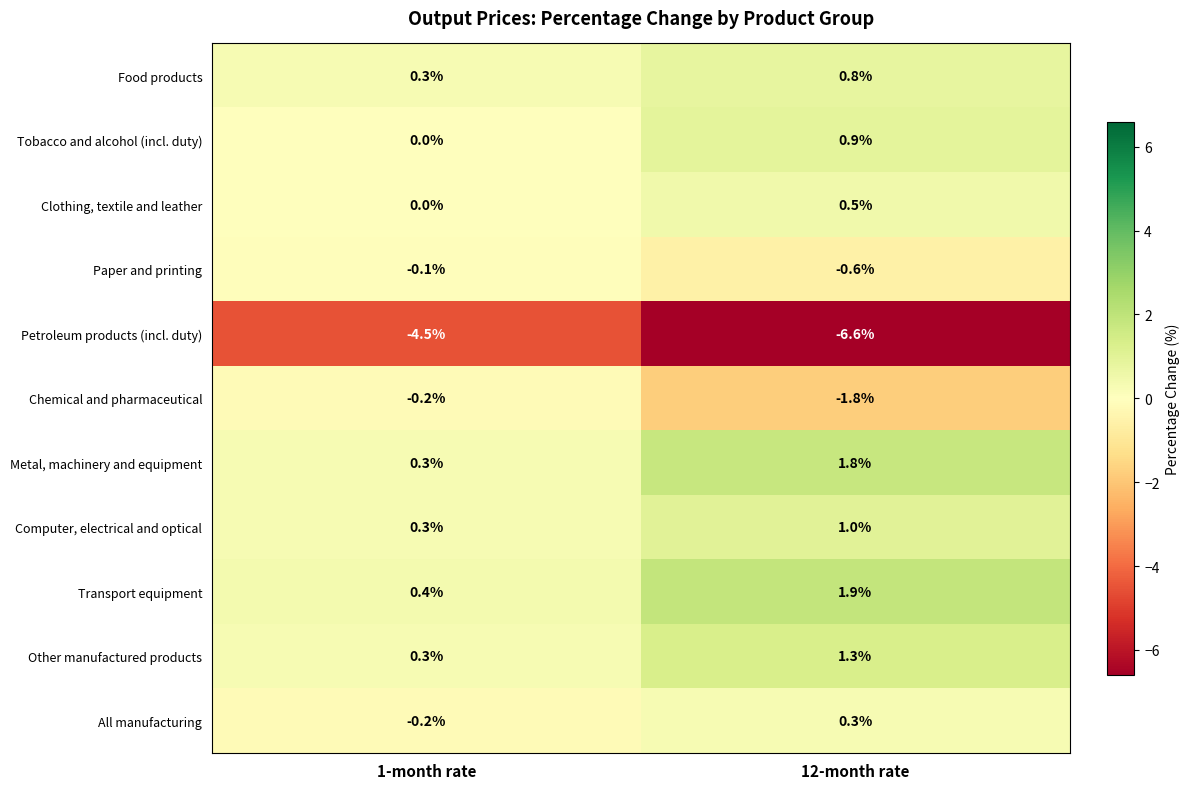

At which label is Chemical and pharmaceutical closest to -1?

1-month rate